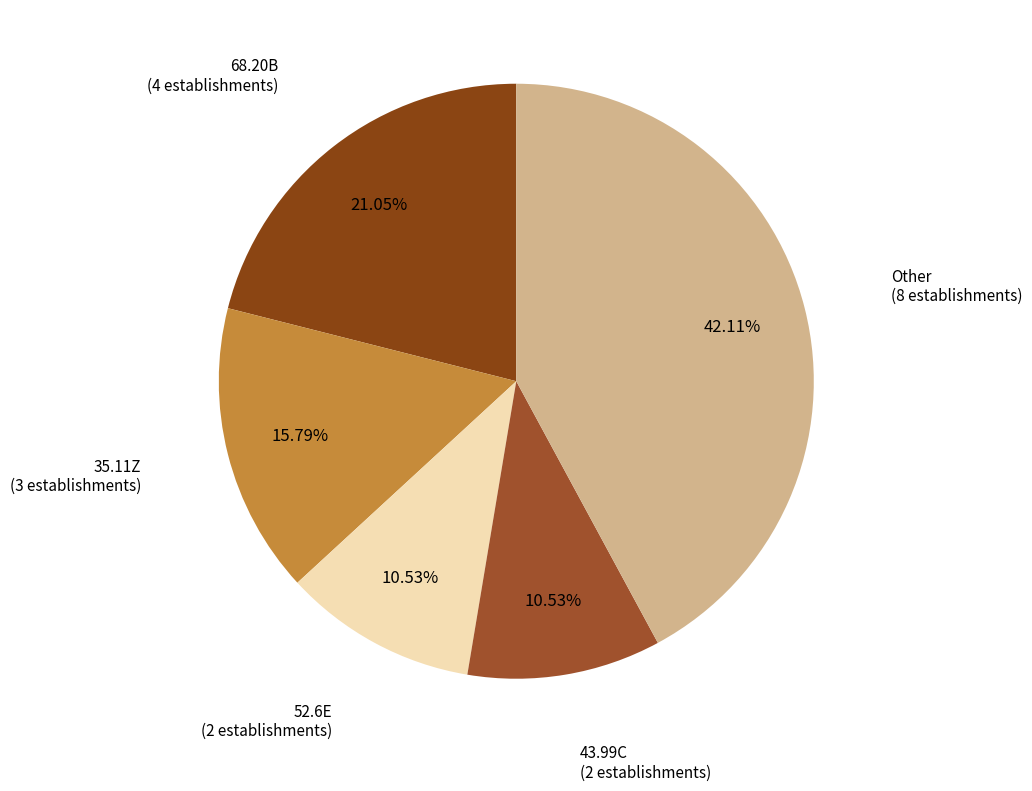

Is there a majority slice in this chart?

No